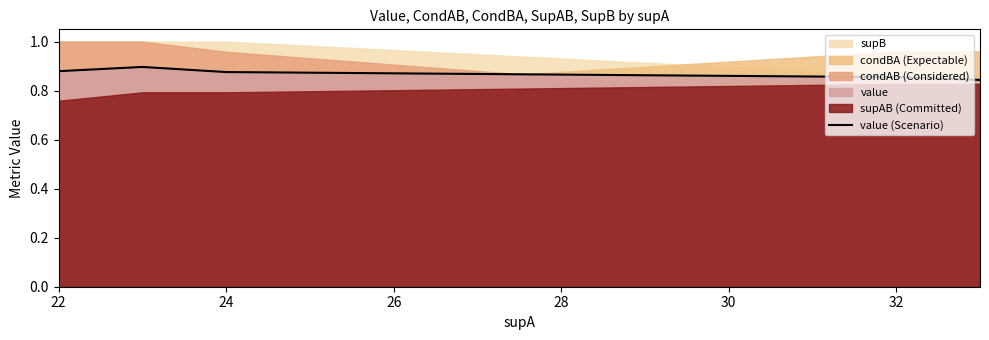

True or false: there are more than 2 points higher than both neighbors.

False